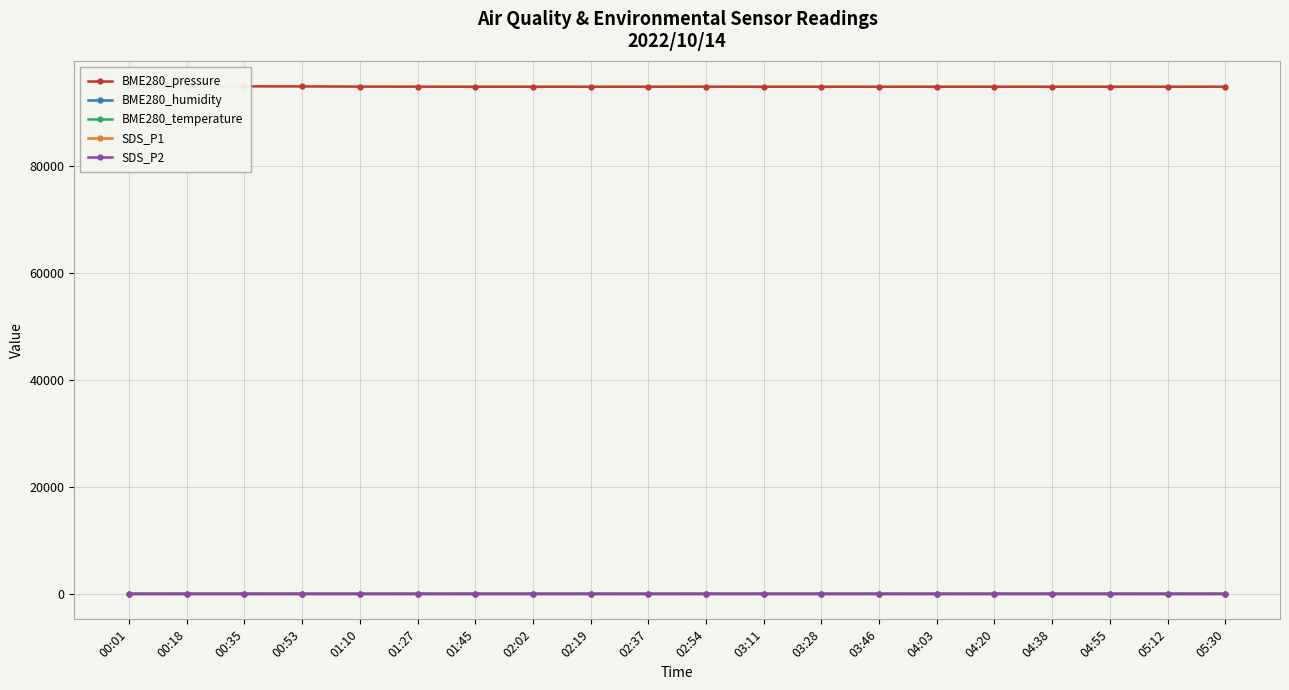

What is the total value across all series at 00:01?

95042.0